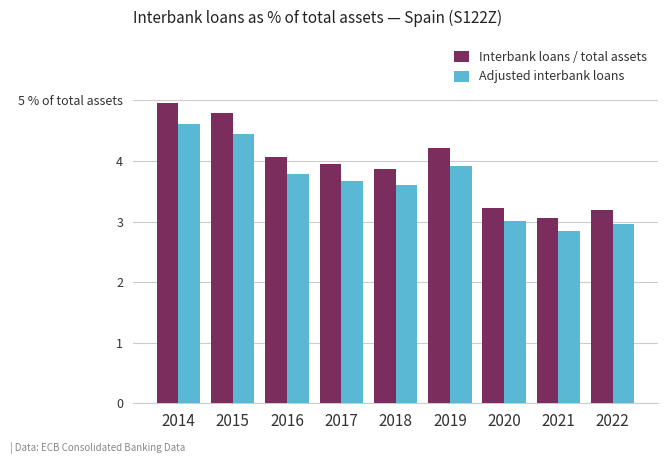

What is the difference between the Adjusted interbank loans values at 2017 and 2015?

0.8